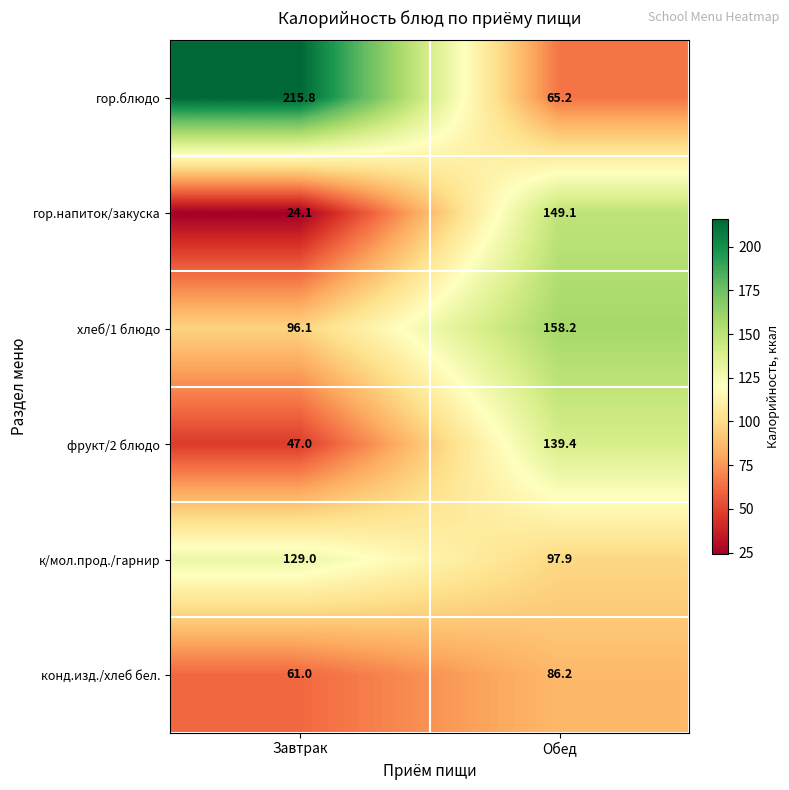

What is the difference between the maximum and minimum values in the гор.блюдо series?

150.6